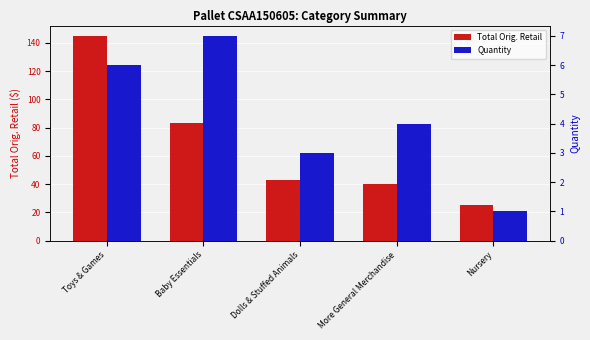

List the series in order of their peak value, lowest first.

Quantity, Total Orig. Retail